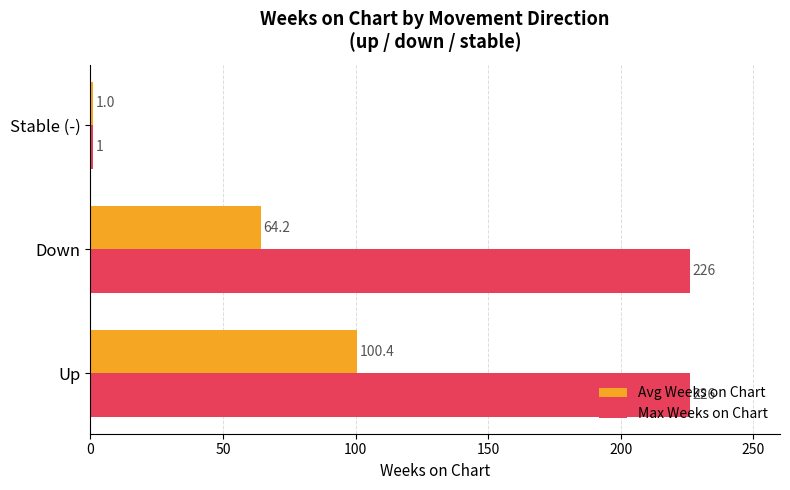

What is the approximate value of Avg Weeks on Chart at Up?

100.4